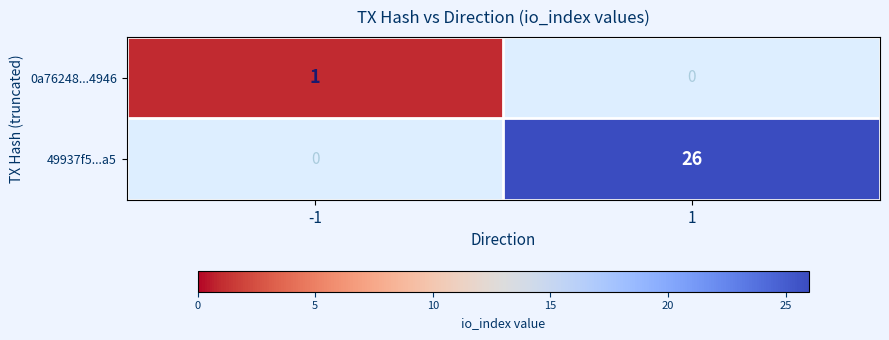

True or false: 0a76248...4946 has a value of 1 at -1.

True